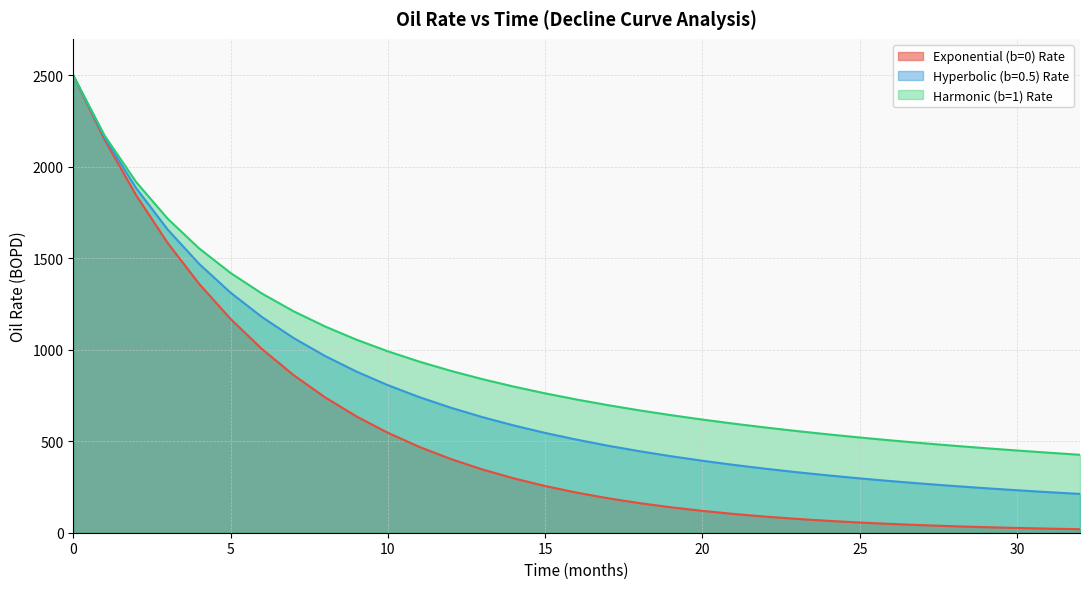

What is the sum of the Exponential (b=0) Rate values at 24 and 20?

184.4